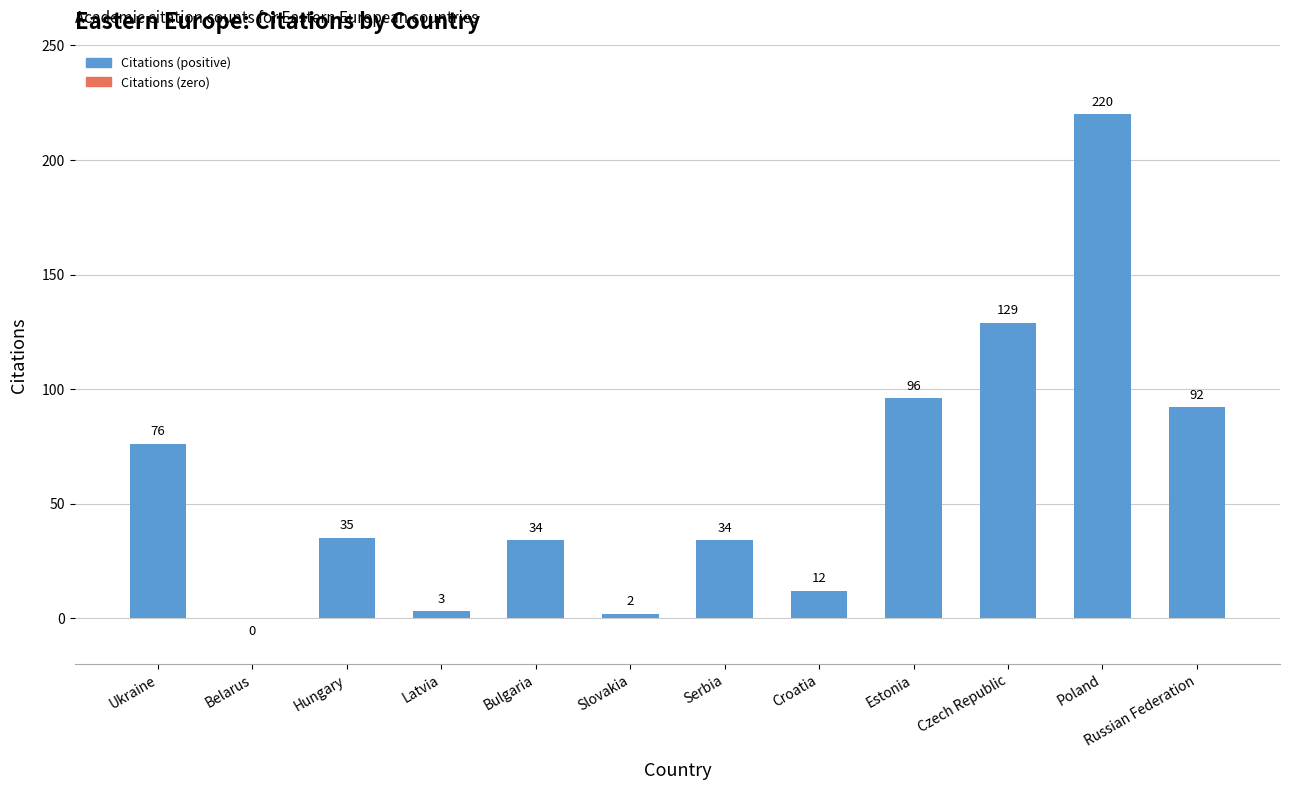

Reading left to right, list all the values displayed in this chart.

Ukraine=76	Belarus=0	Hungary=35	Latvia=3	Bulgaria=34	Slovakia=2	Serbia=34	Croatia=12	Estonia=96	Czech Republic=129	Poland=220	Russian Federation=92